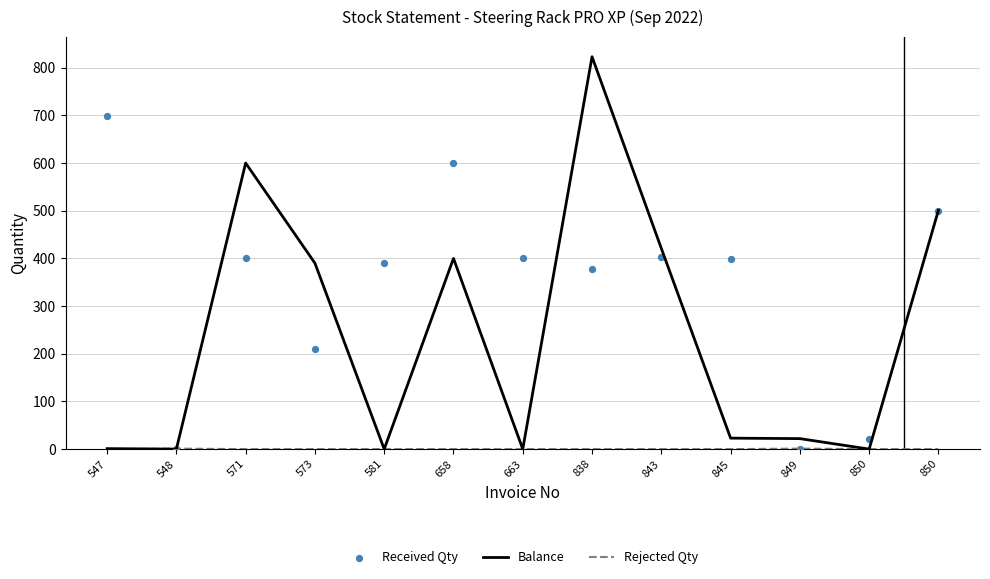

What are all the series names shown in the legend?

Balance, Rejected Qty, Received Qty